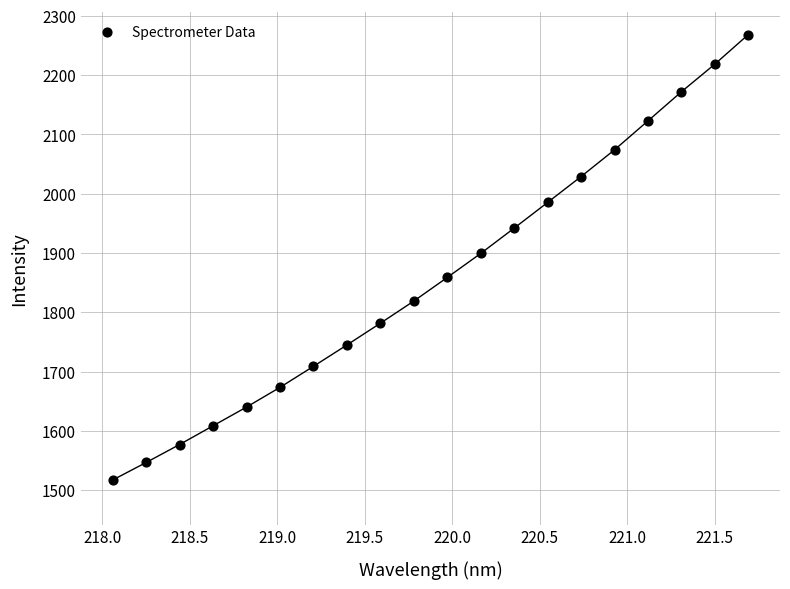

What is the range of X values (max minus min)?

3.6